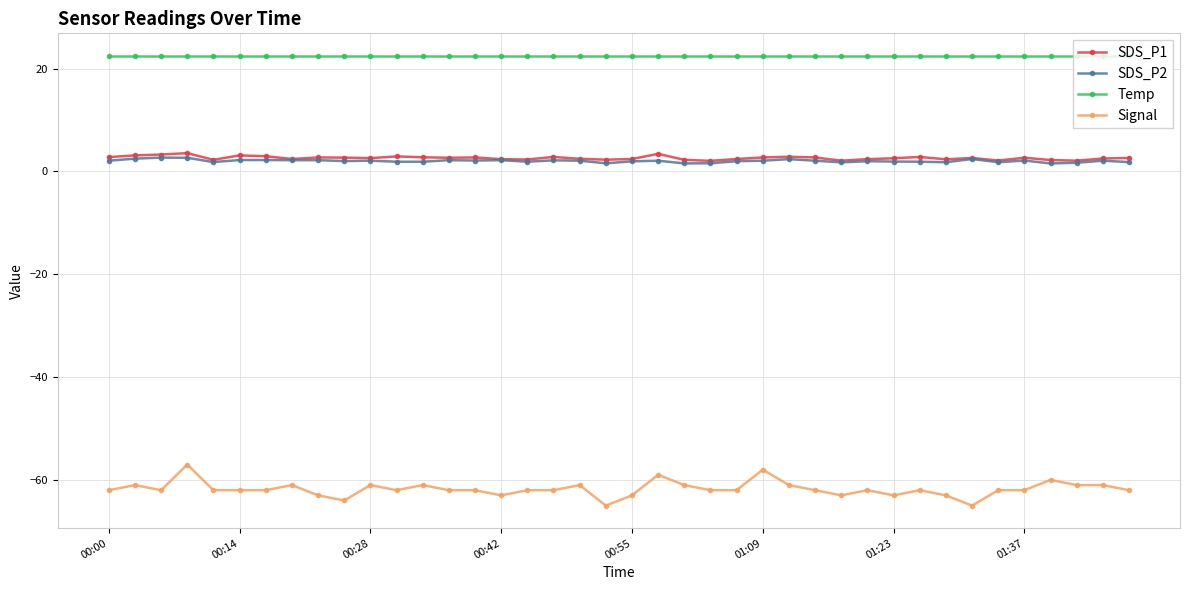

At how many categories does at least one series exceed 16?

40